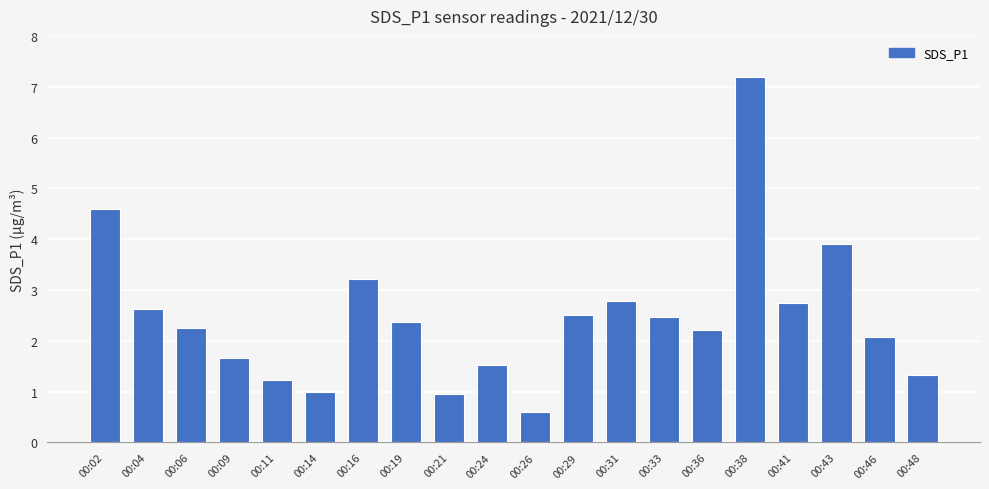

At which category does the chart reach its minimum across all series?

00:26